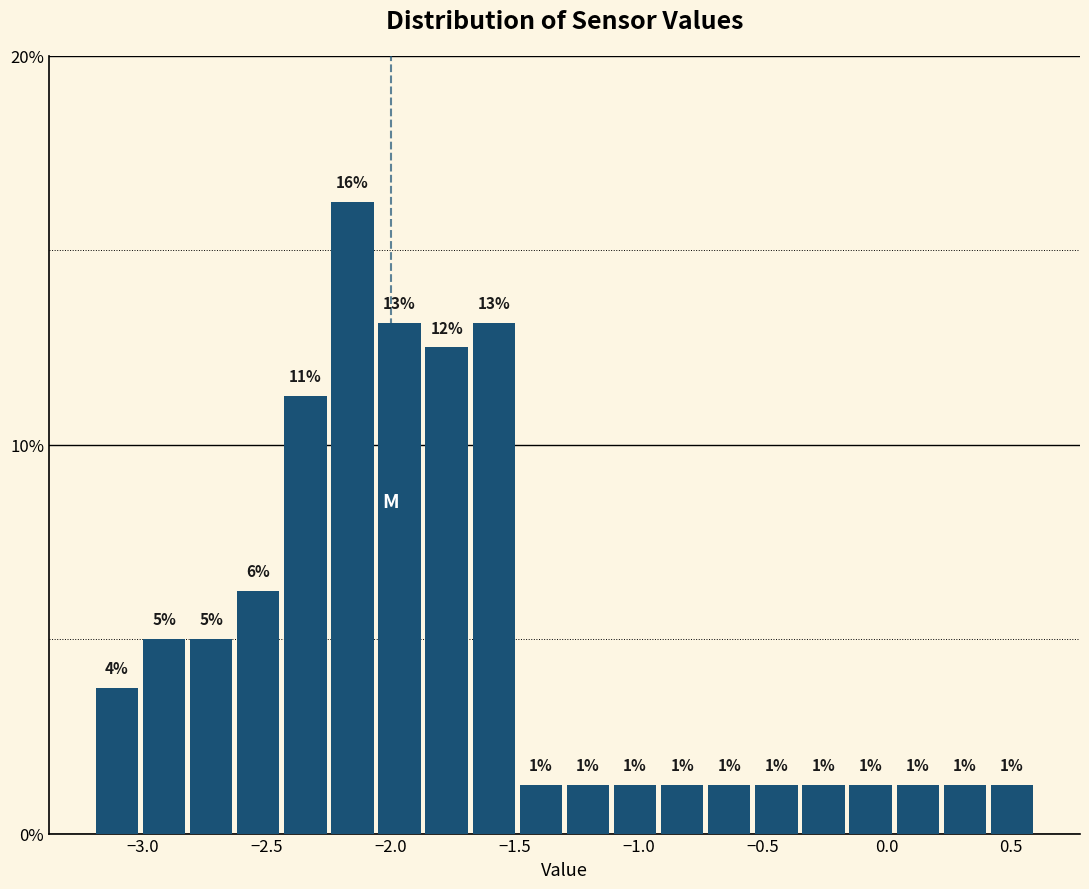

Read against the x-axis, roughly where is the centre of the tallest bar?

-2.15